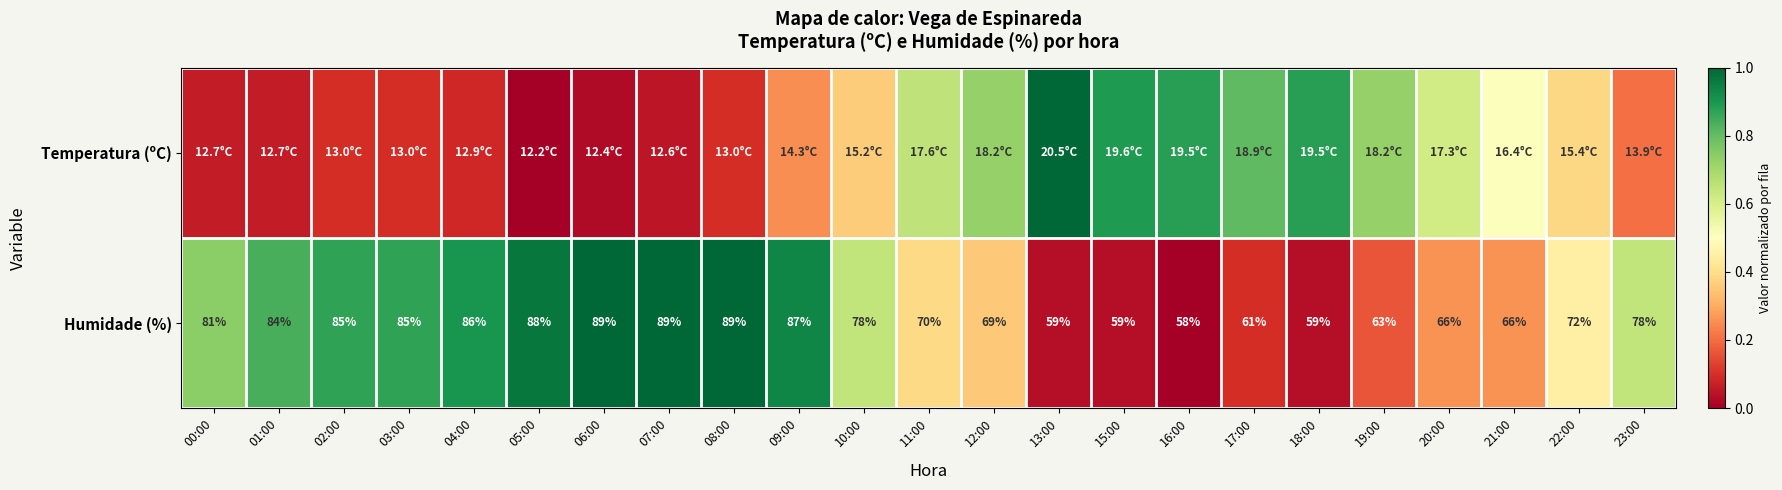

At which label is Humidade (%) closest to 0?

16:00